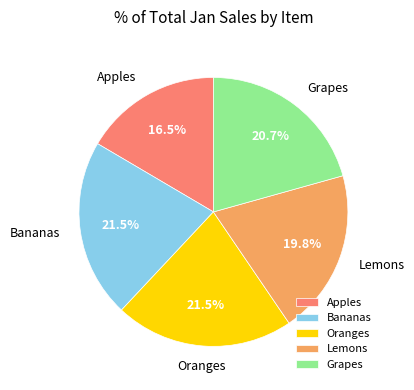

What percentage is the Lemons slice, to the nearest percent?

20%